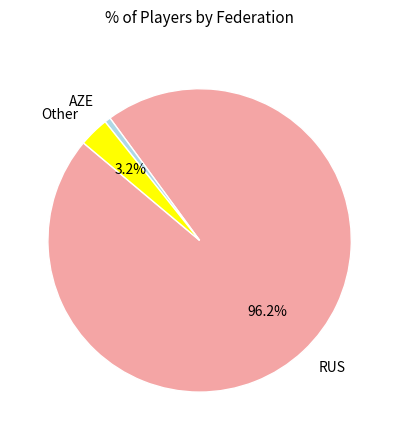

Which has a higher value, Other or AZE?

Other